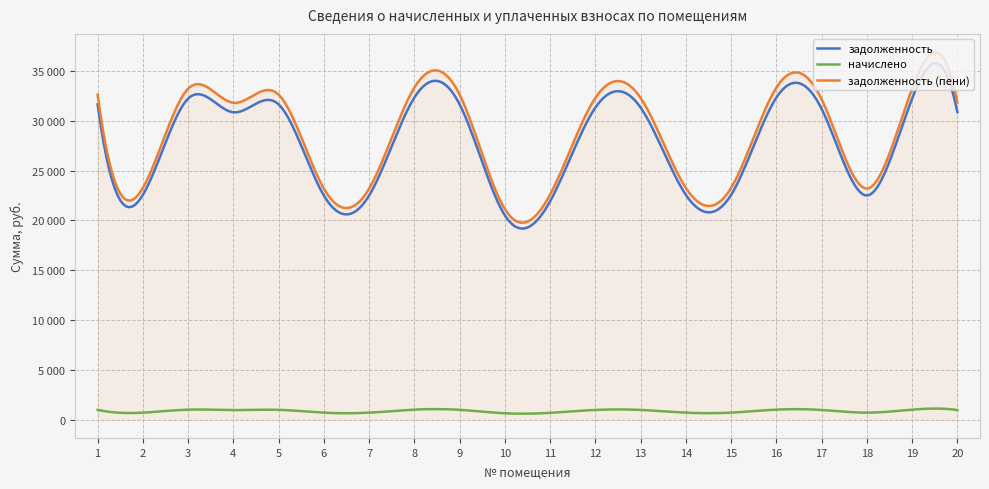

What are all the series names shown in the legend?

задолженность, начислено, задолженность (пени)